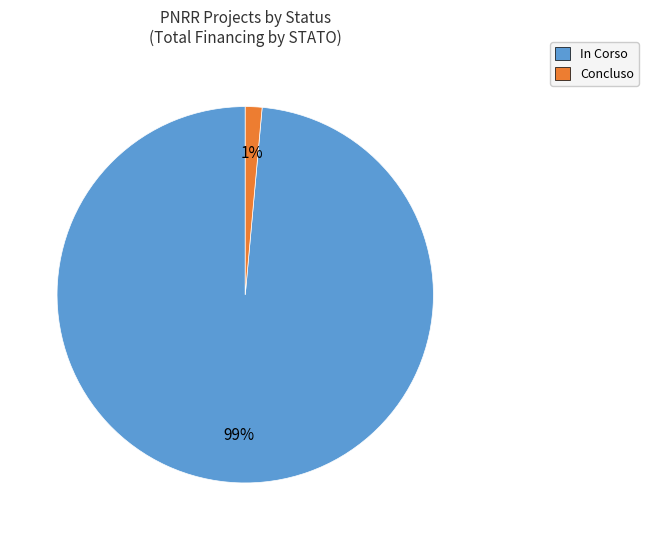

Is there any slice that represents more than half of the pie?

Yes